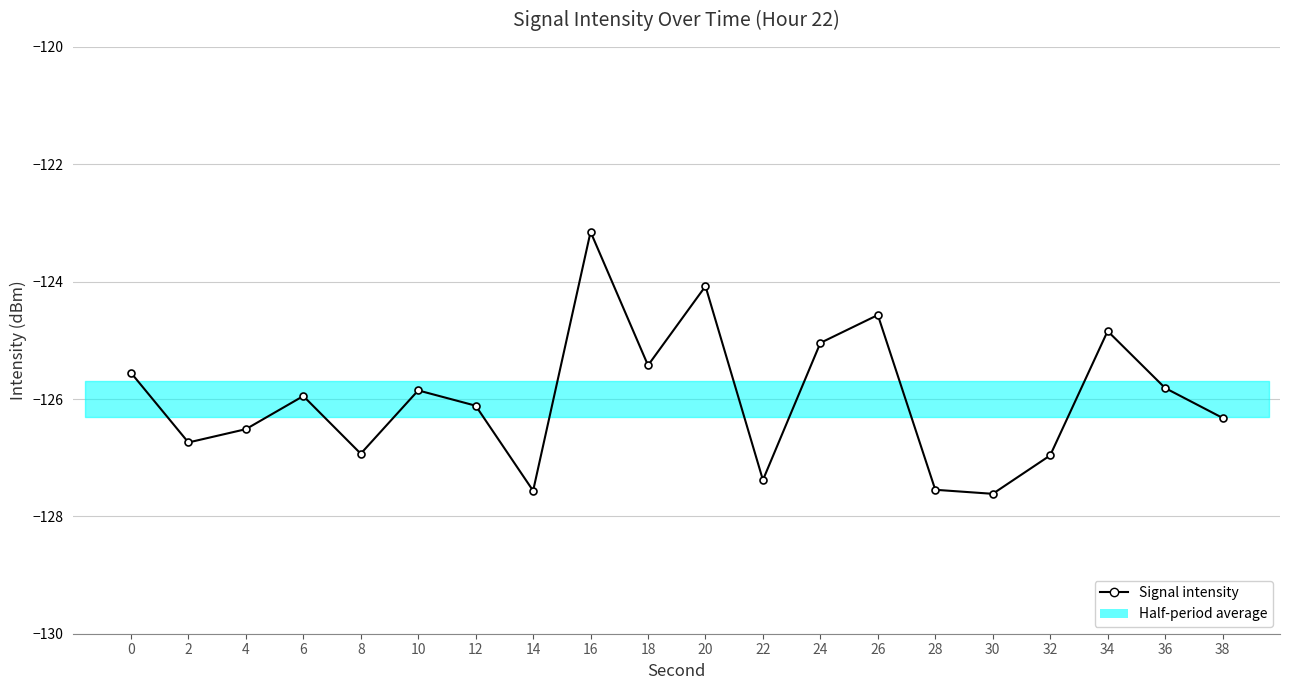

At which label is the value closest to -125?

24